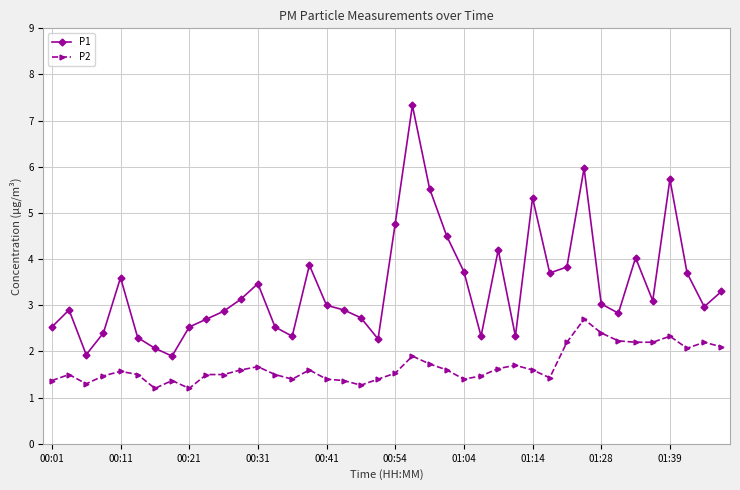

True or false: P2 and P1 cross at least once.

False